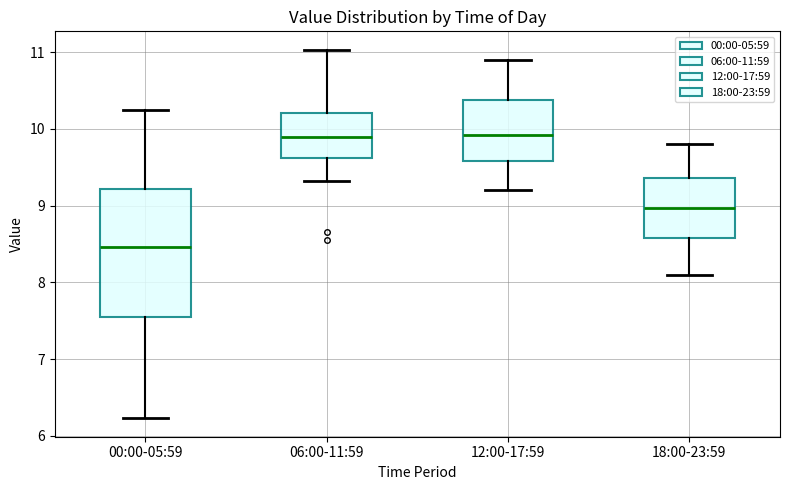

Reading left to right, read every box against the y-axis: the position of its median line, the range the box covers, and the ends of its whiskers. The values are not printed on the chart, so give them approximately, as read against the axis.

00:00-05:59: median 8.5, box 7.5 to 9.2, whiskers 6.2 to 10.3
06:00-11:59: median 9.9, box 9.6 to 10.2, whiskers 9.3 to 11.0
12:00-17:59: median 9.9, box 9.6 to 10.4, whiskers 9.2 to 10.9
18:00-23:59: median 9.0, box 8.6 to 9.4, whiskers 8.1 to 9.8